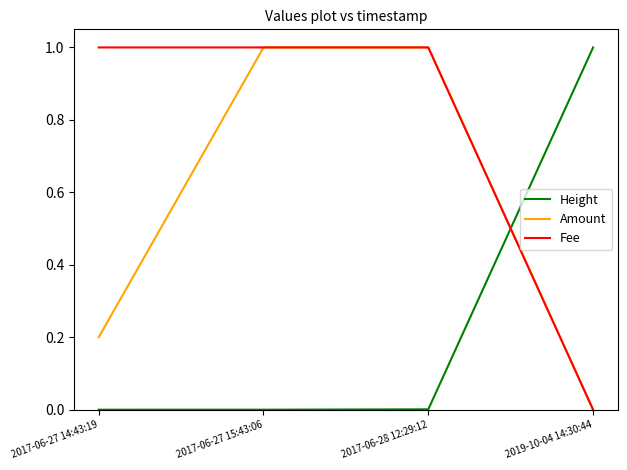

True or false: Amount has more than 1 interior local peaks.

False